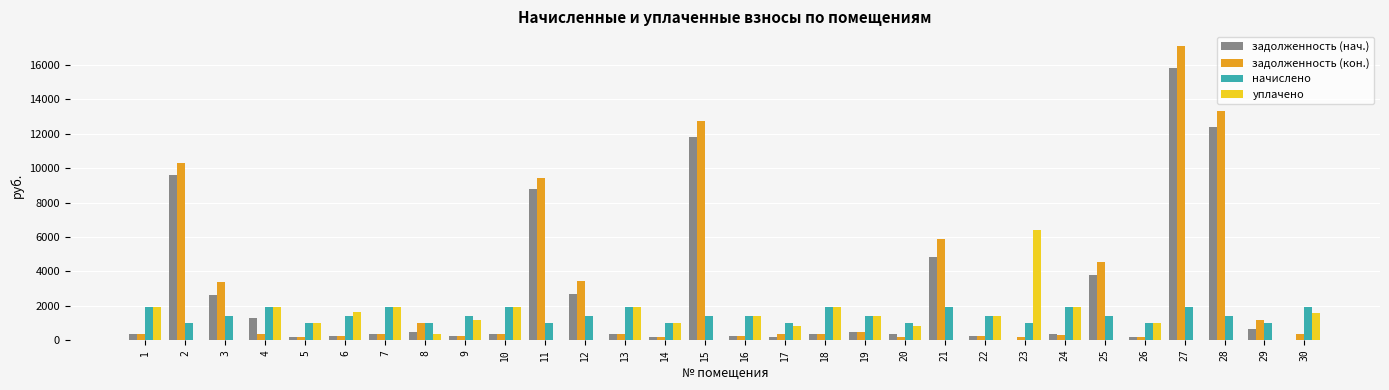

What is the sum of all задолженность (нач.) values?

79009.4